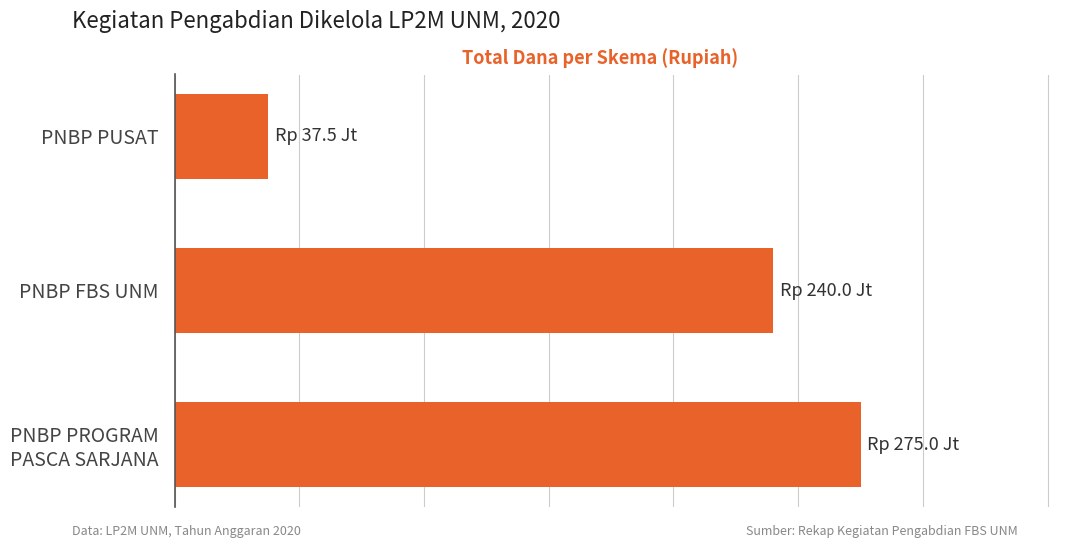

Does the chart contain any negative values?

No